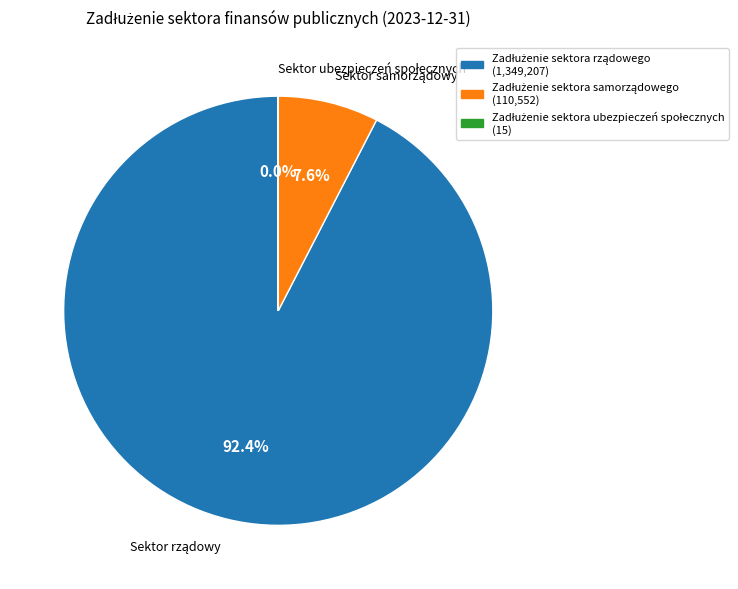

Is there a majority slice in this chart?

Yes